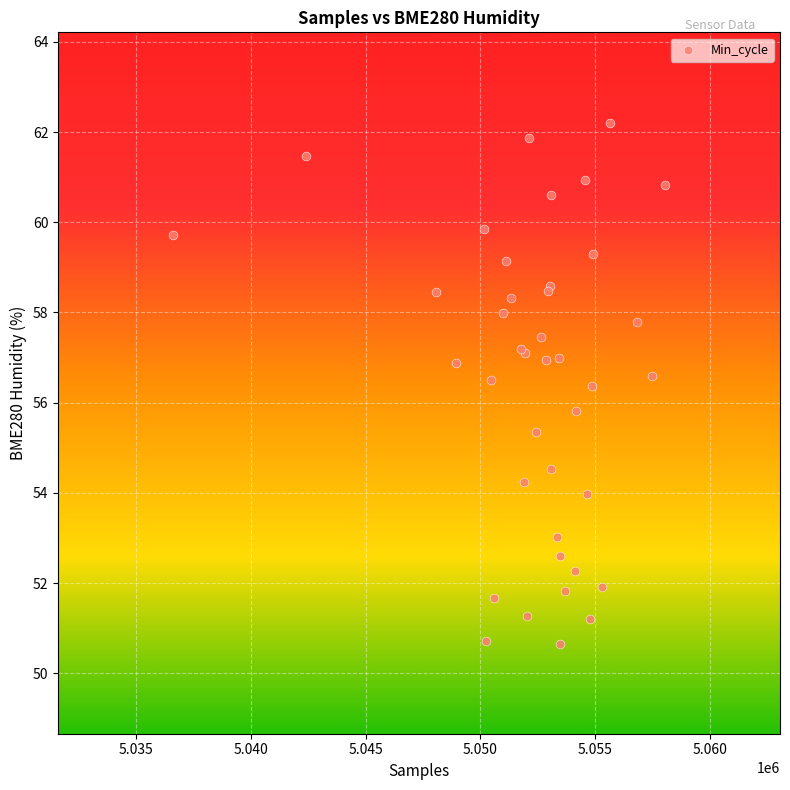

What Y value in the scatter plot is closest to 56?

55.8